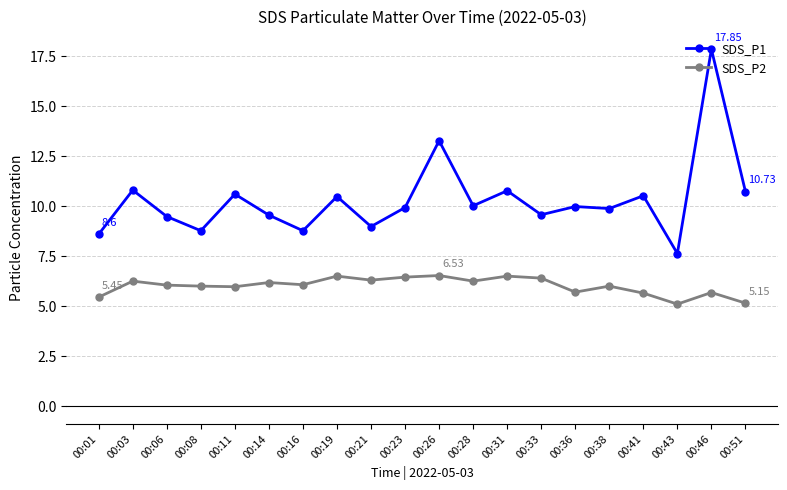

What is the value of the SDS_P1 point at the 7th from the left?

8.8